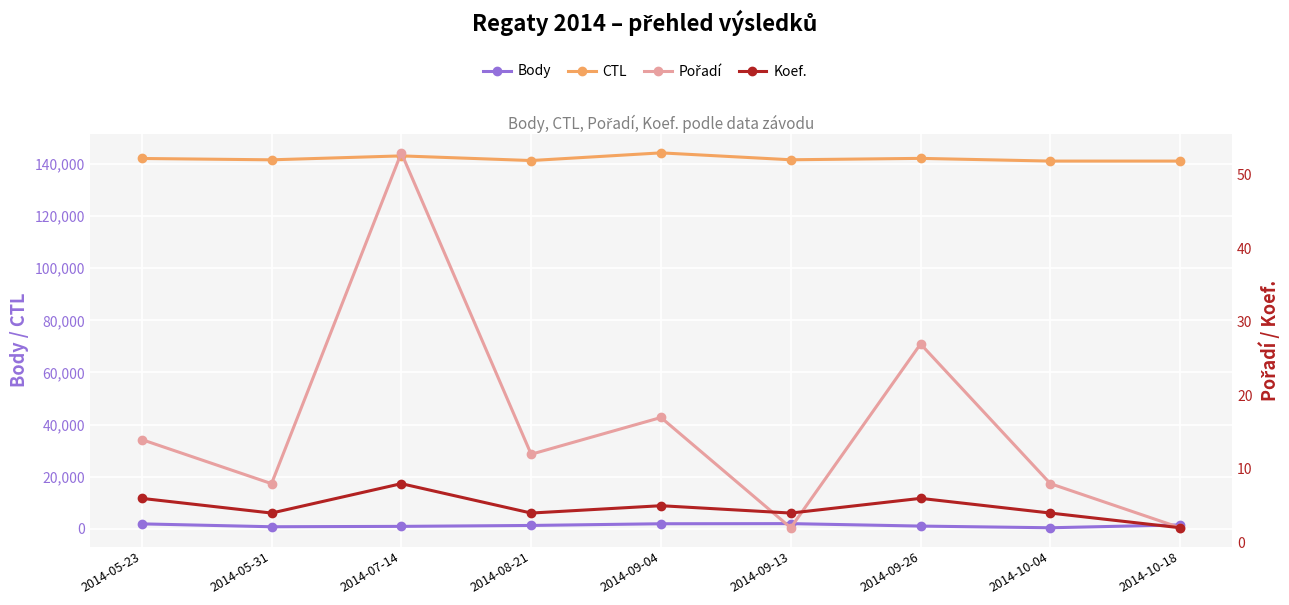

What is the label of the 2nd point from the left?

2014-05-31